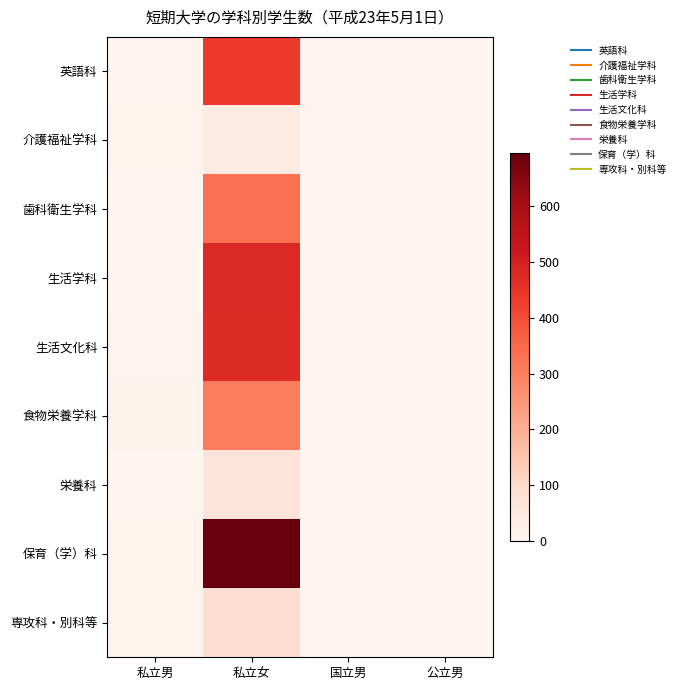

At which category is the sum across all series the highest?

私立女